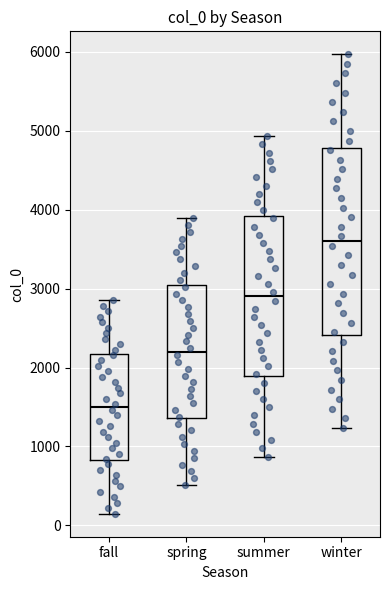

Reading left to right, read every box against the y-axis: the position of its median line, the range the box covers, and the ends of its whiskers. The values are not printed on the chart, so give them approximately, as read against the axis.

fall: median 1500, box 800 to 2200, whiskers 100 to 2900
spring: median 2200, box 1400 to 3000, whiskers 500 to 3900
summer: median 2900, box 1900 to 3900, whiskers 900 to 4900
winter: median 3600, box 2400 to 4800, whiskers 1200 to 6000